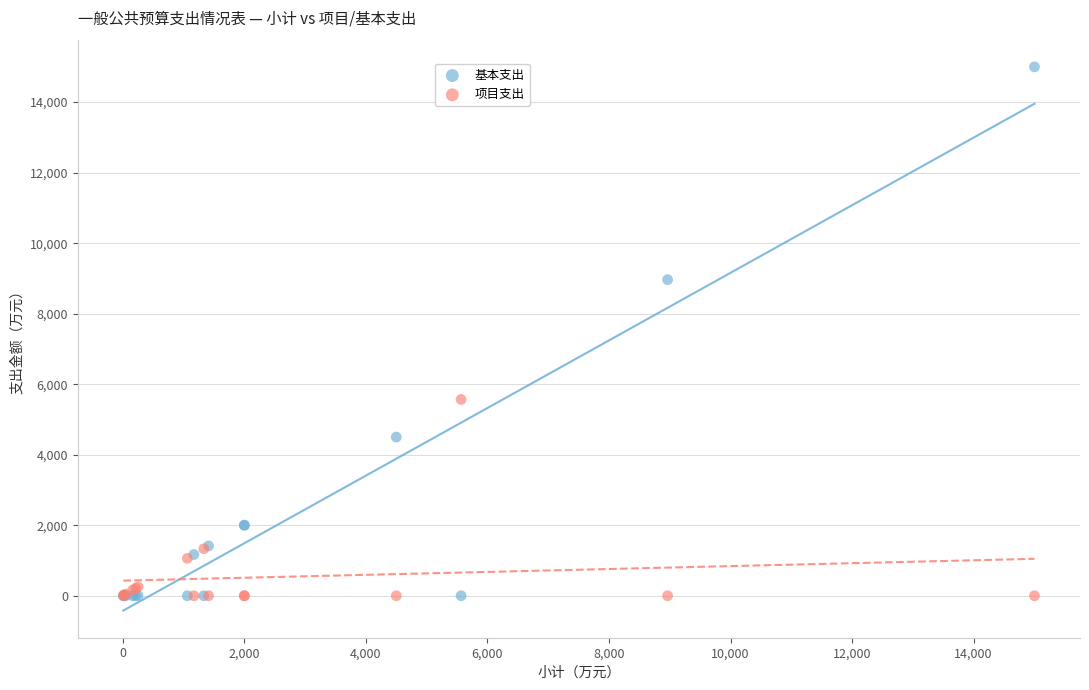

In the 基本支出 series, what Y value is closest to 7500?

8964.2